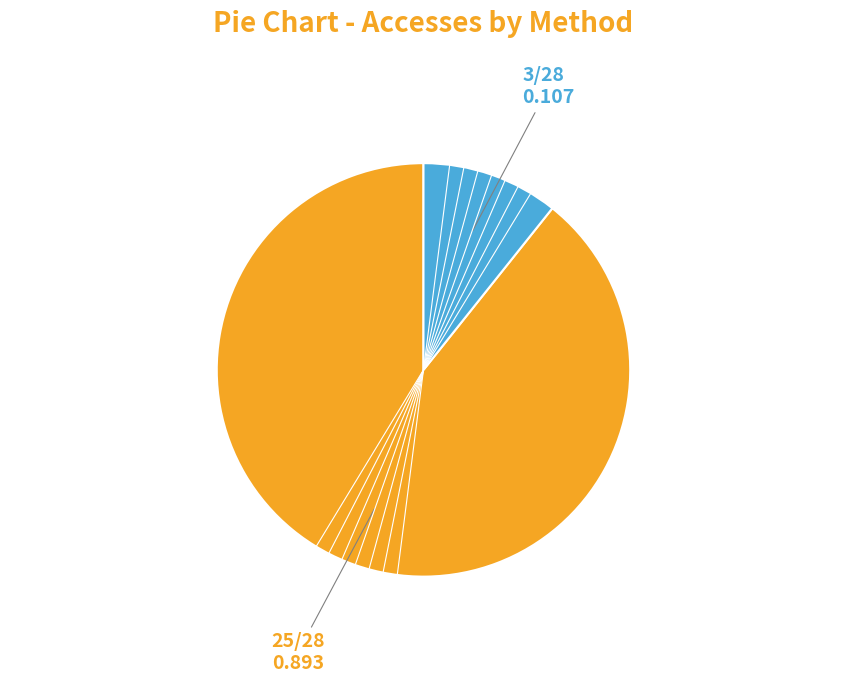

Does any single category account for the majority?

Yes